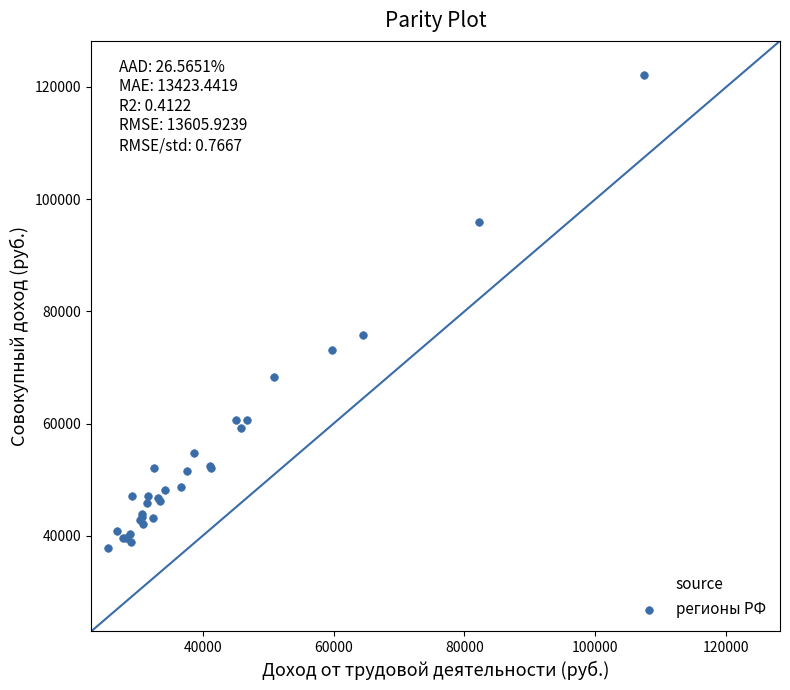

What Y value in the scatter plot is closest to 80003?

75730.5